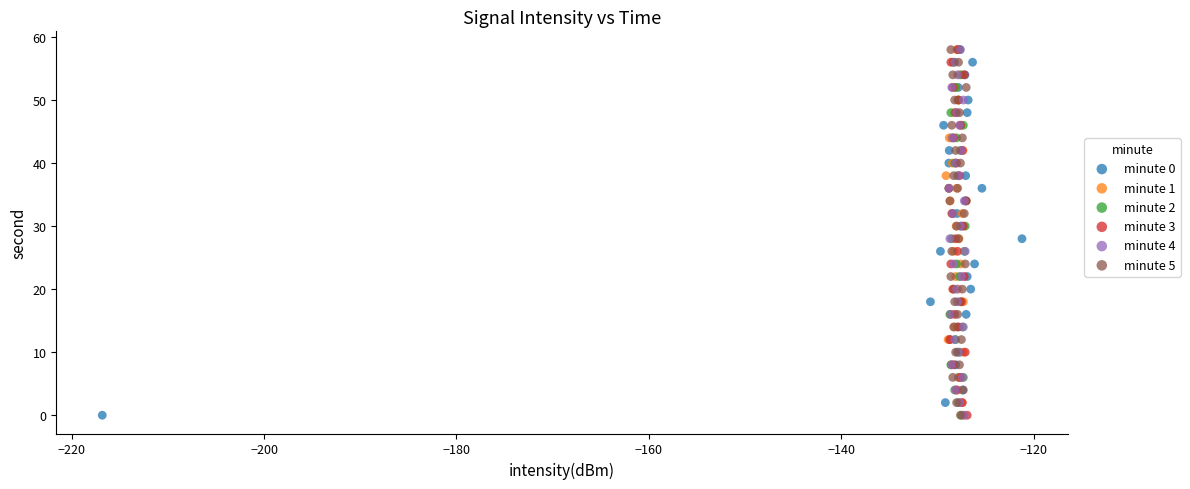

What are all the series names shown in the legend?

minute 0, minute 1, minute 2, minute 3, minute 4, minute 5